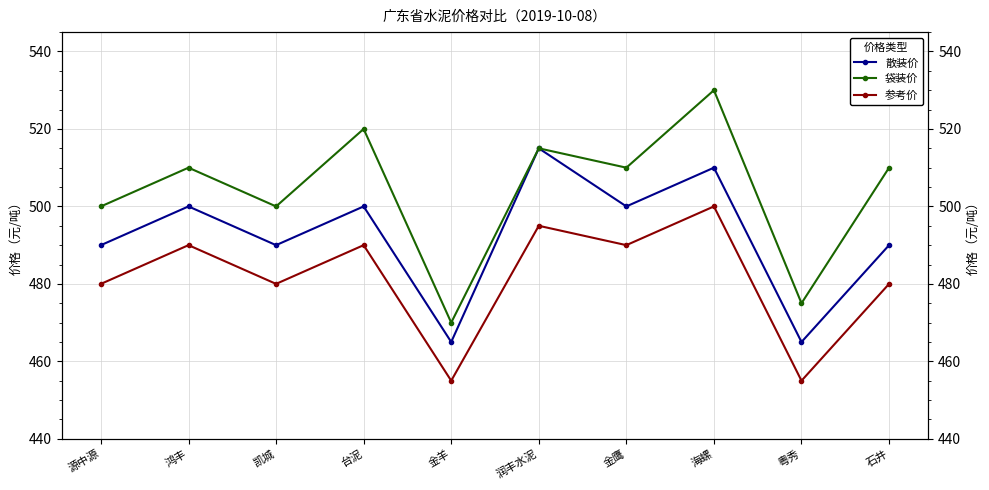

What is the maximum value shown in the chart?

530